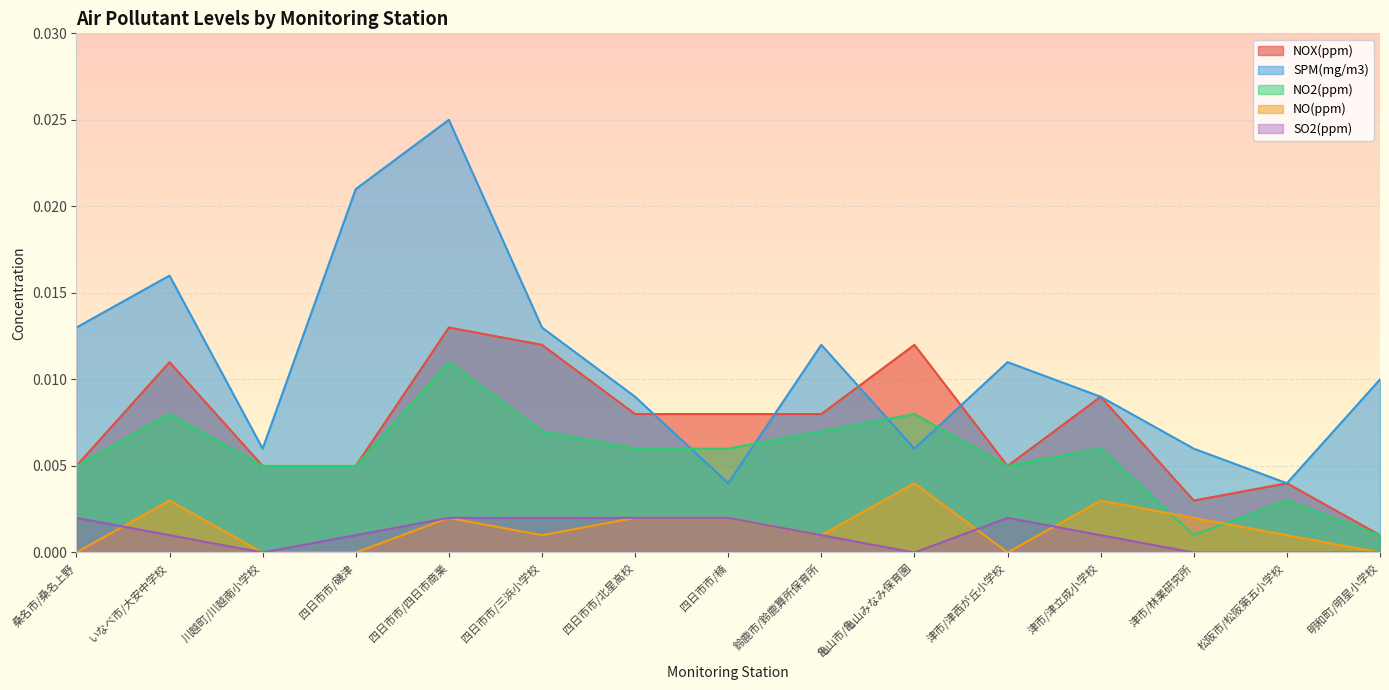

Is the value of NO2(ppm) at 亀山市/亀山みなみ保育園 greater than the value of NO(ppm) at 桑名市/桑名上野?

Yes